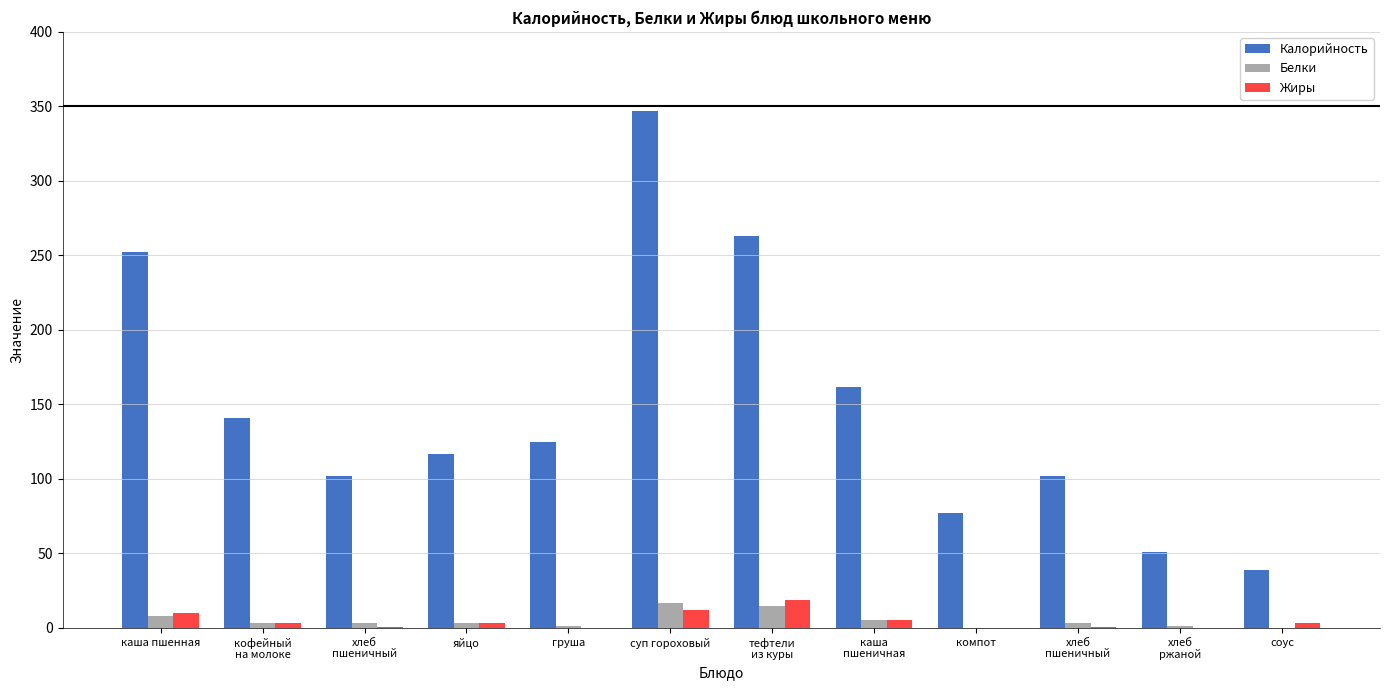

What are all the series names shown in the legend?

Калорийность, Белки, Жиры